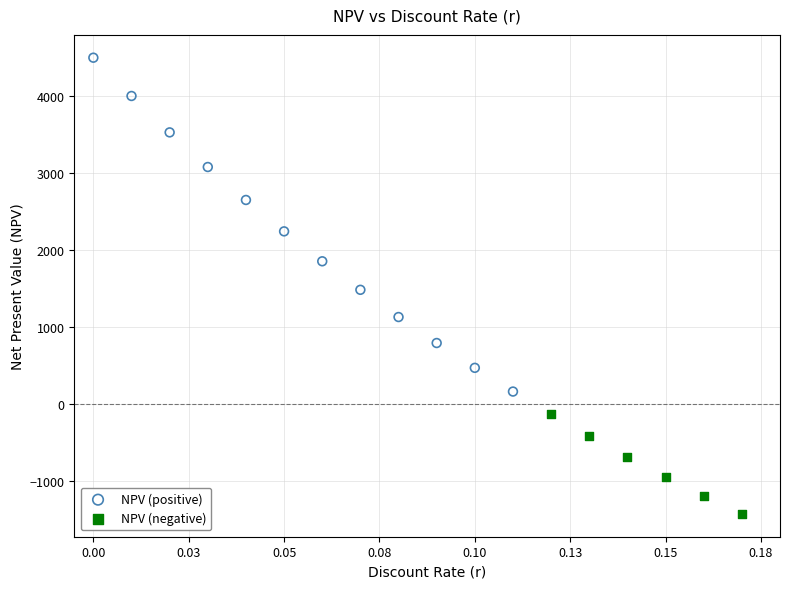

Which series contains the highest Y value?

NPV (positive)